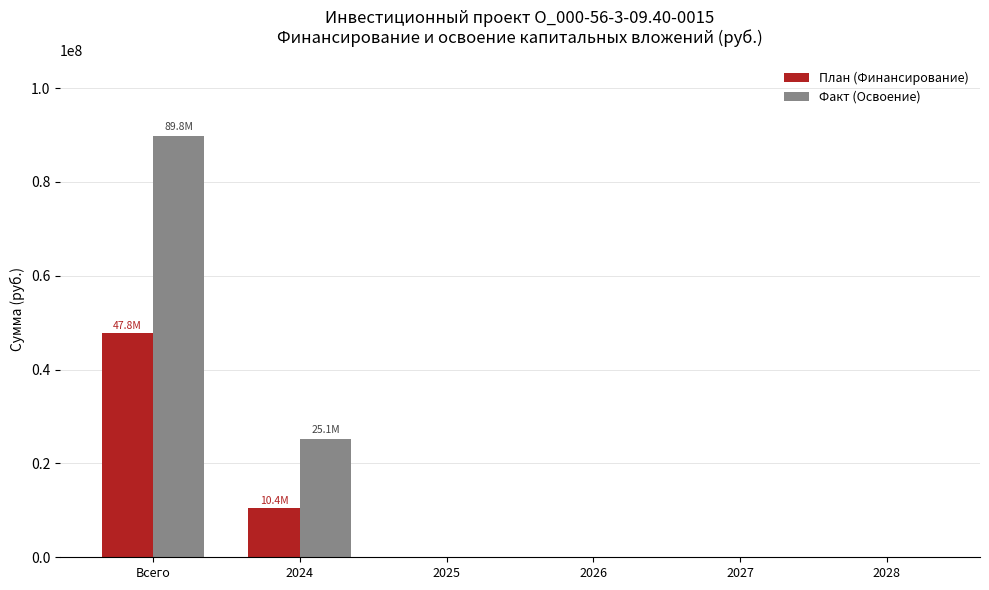

At which label is Факт (Освоение) closest to 44897792?

2024